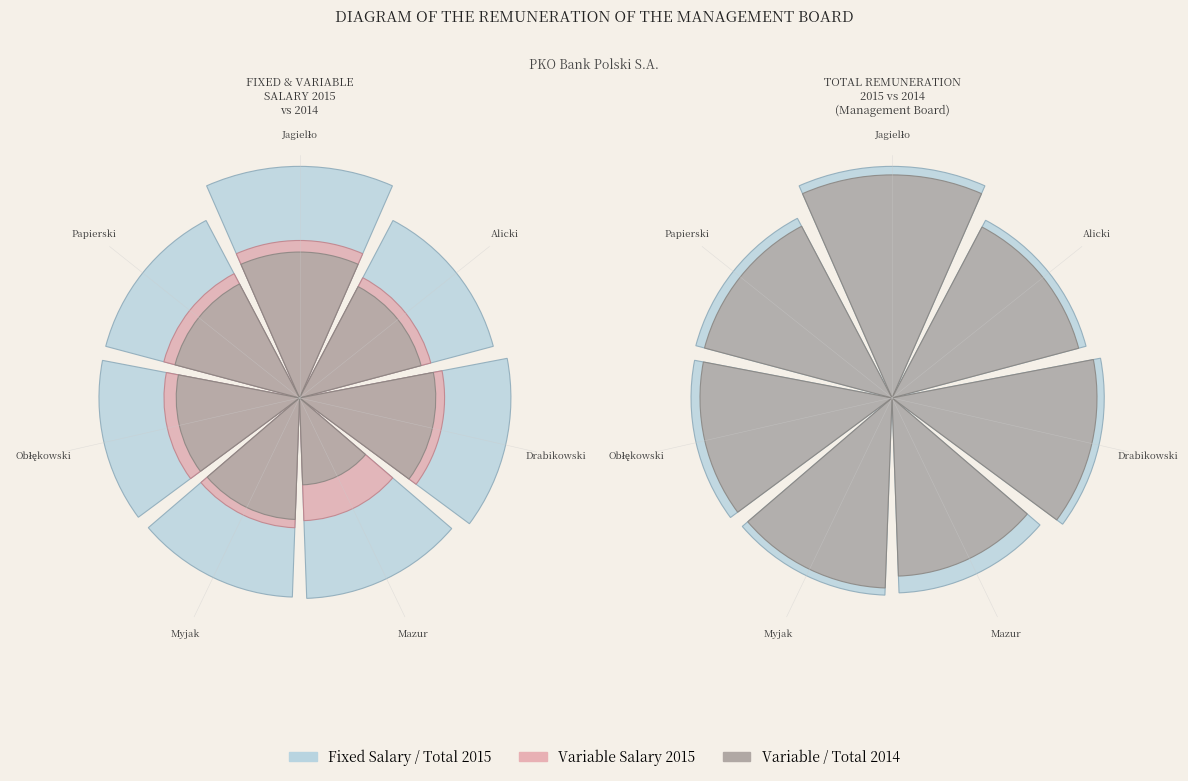

What is the smallest slice in the pie chart?

Mazur